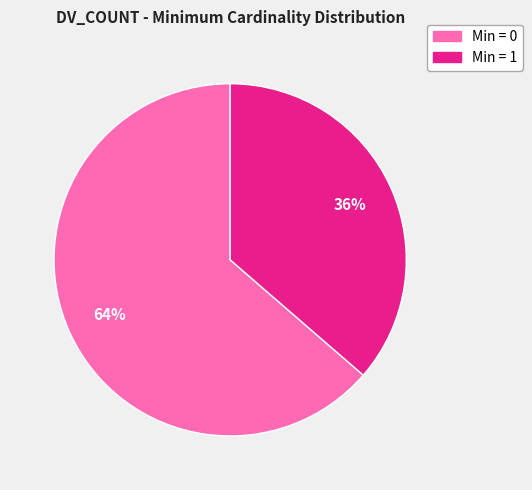

Is there a majority slice in this chart?

Yes